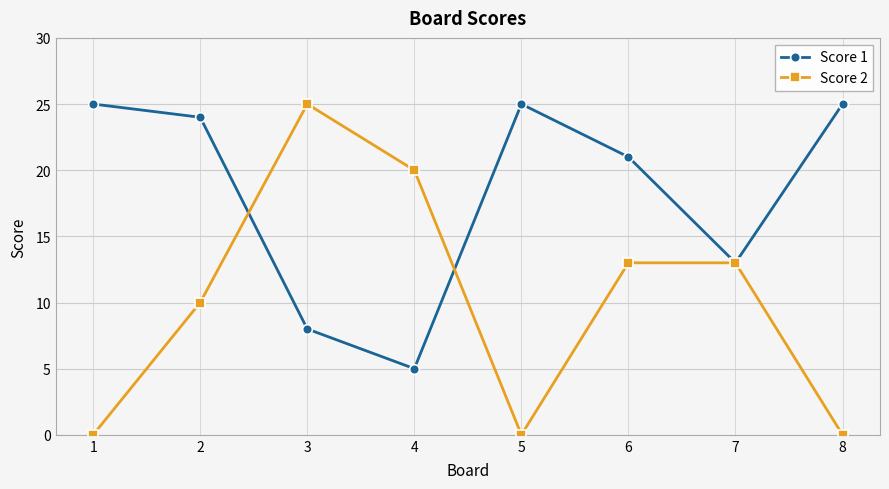

Which series has the largest total across all categories?

Score 1